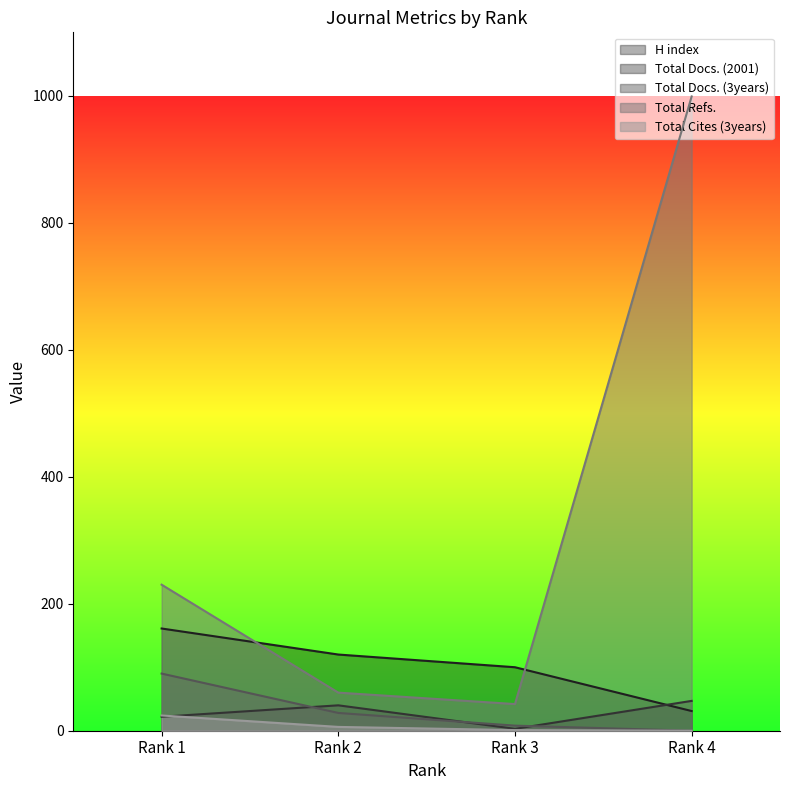

How many values in the Total Refs. series are below 230?

2